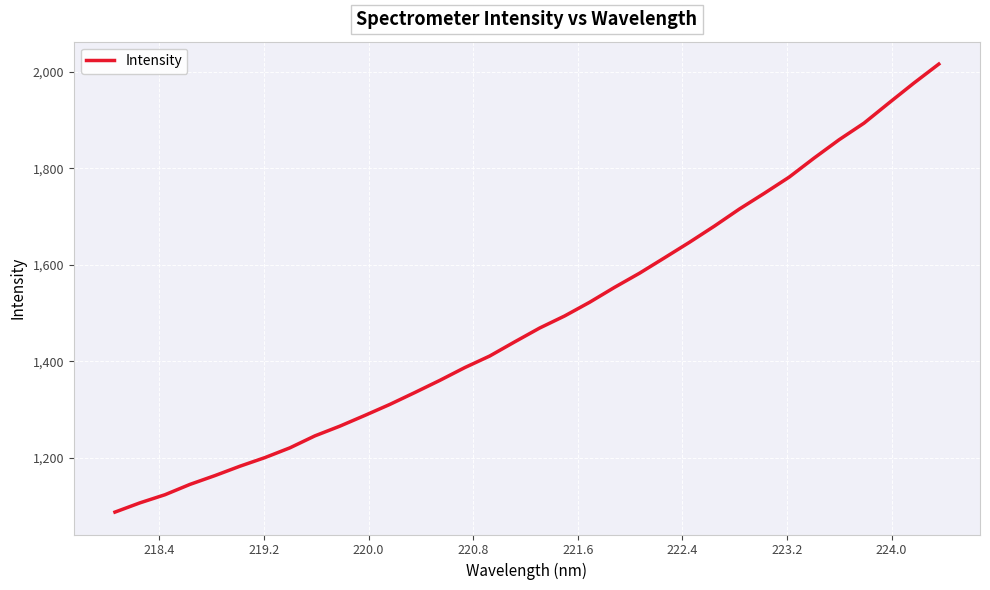

What is the greatest value displayed?

2016.4